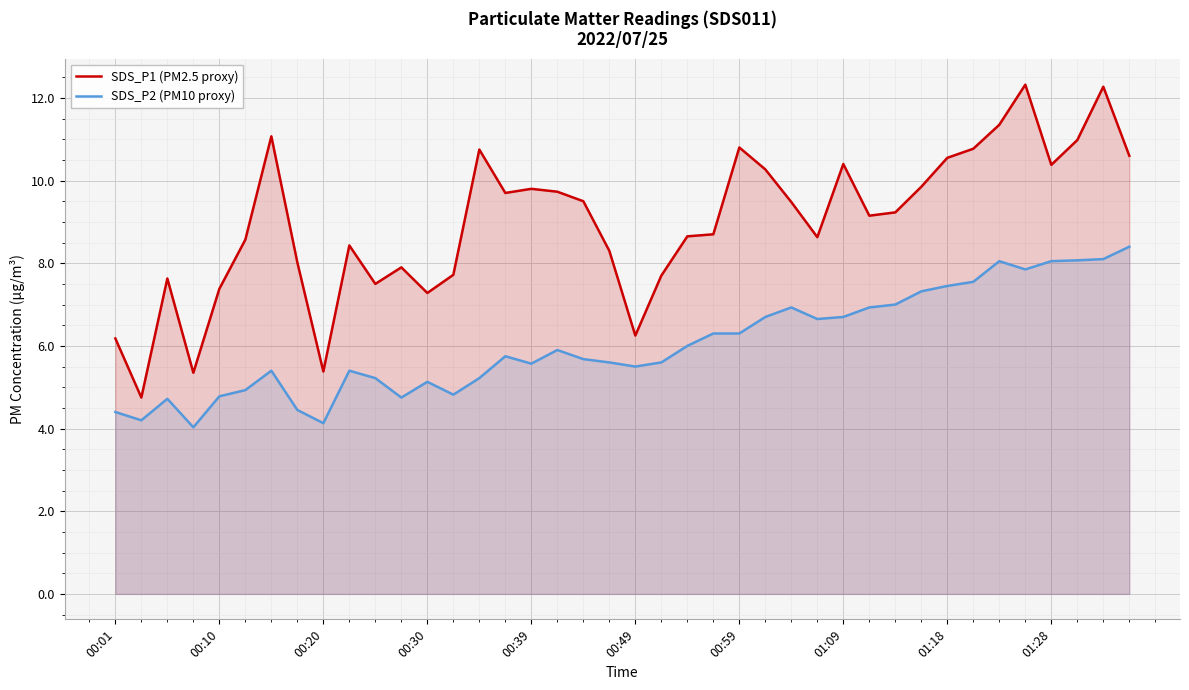

How many data points does each series have?

40